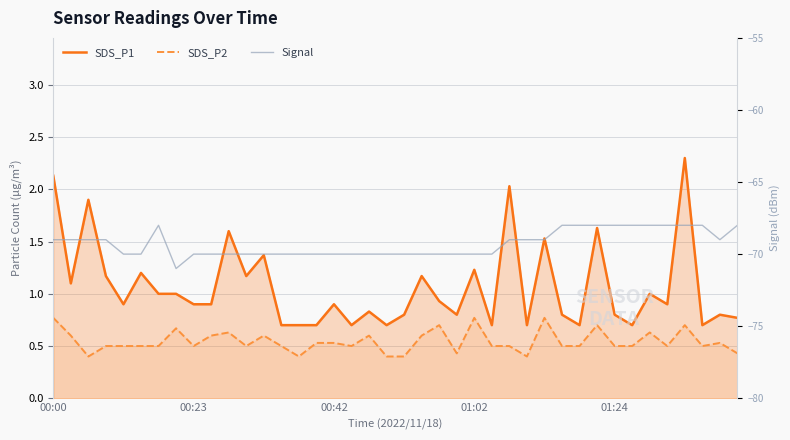

Where is the first local maximum for SDS_P2?

7